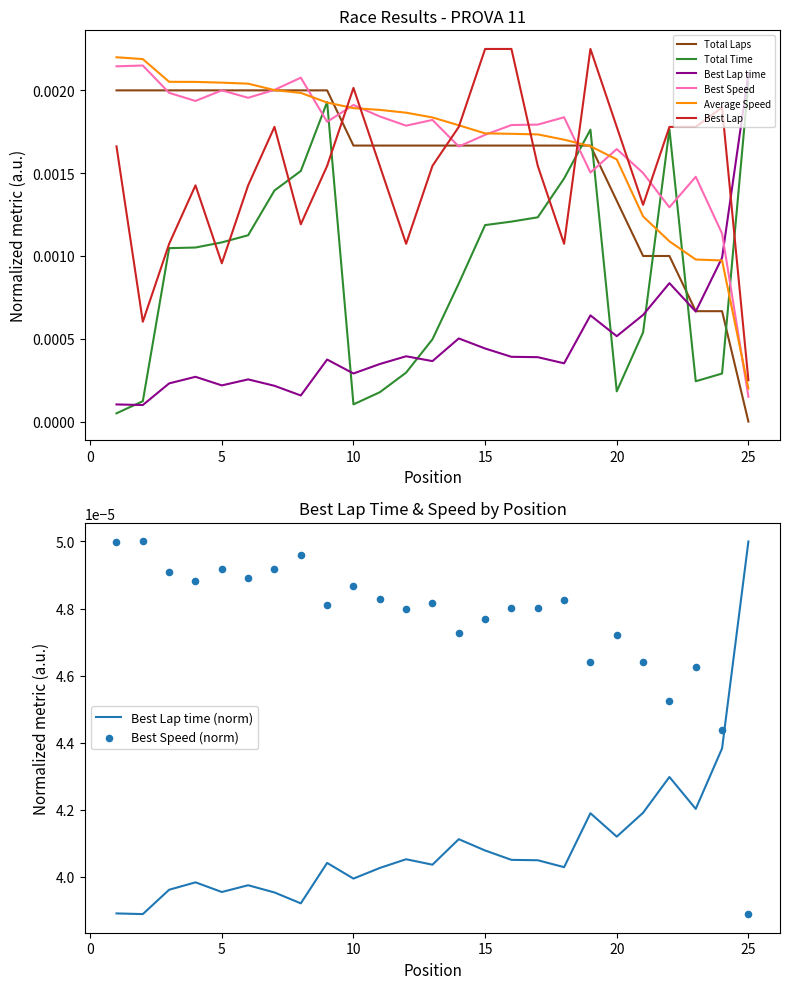

How many intersections are there between Best Speed and Best Lap?

7